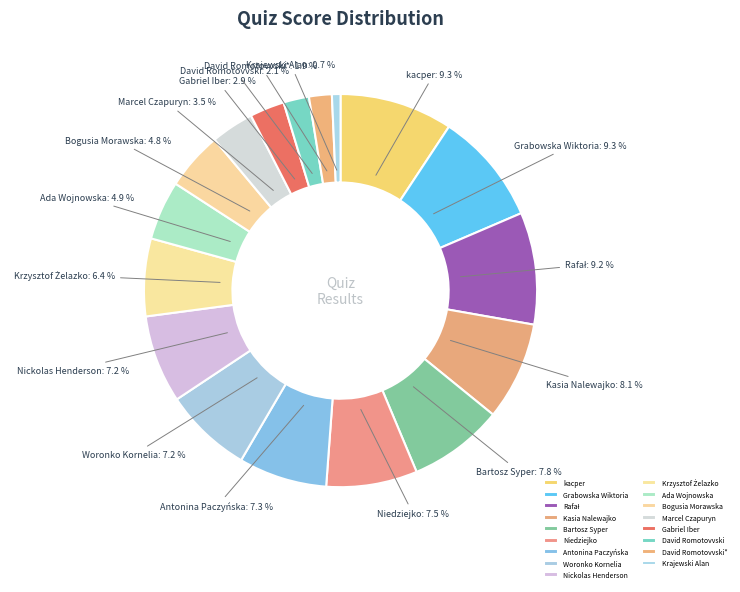

Which category has the smallest portion of the pie?

Krajewski Alan